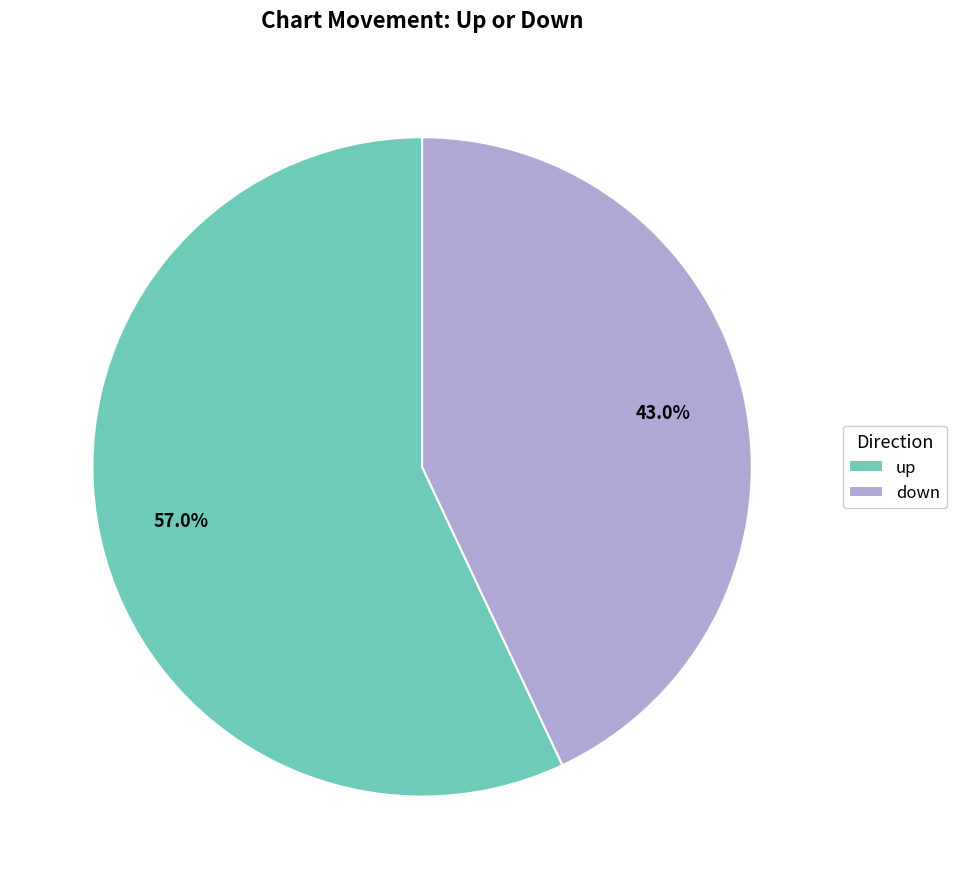

The down slice represents 43% of the pie. True or false?

True